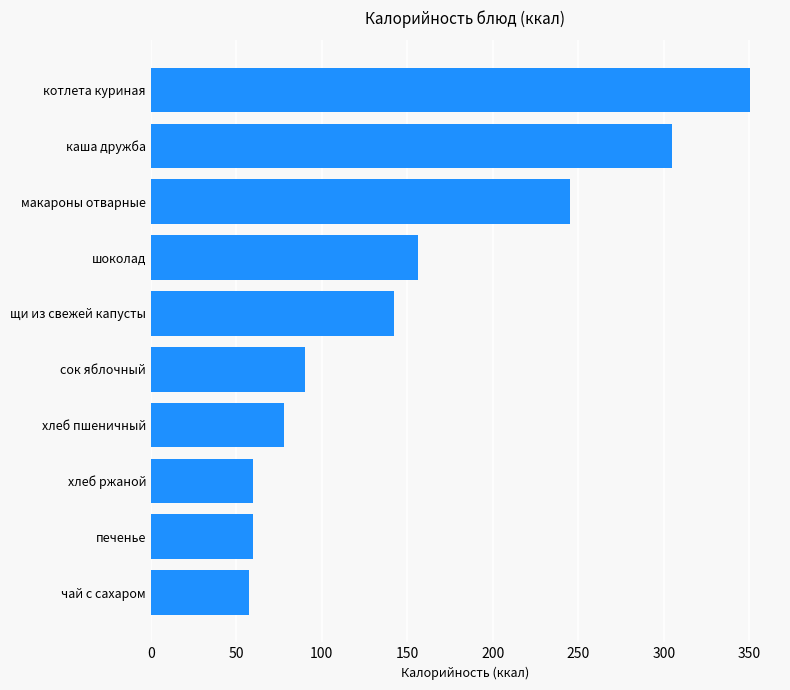

What value does the data have at котлета куриная?

350.4